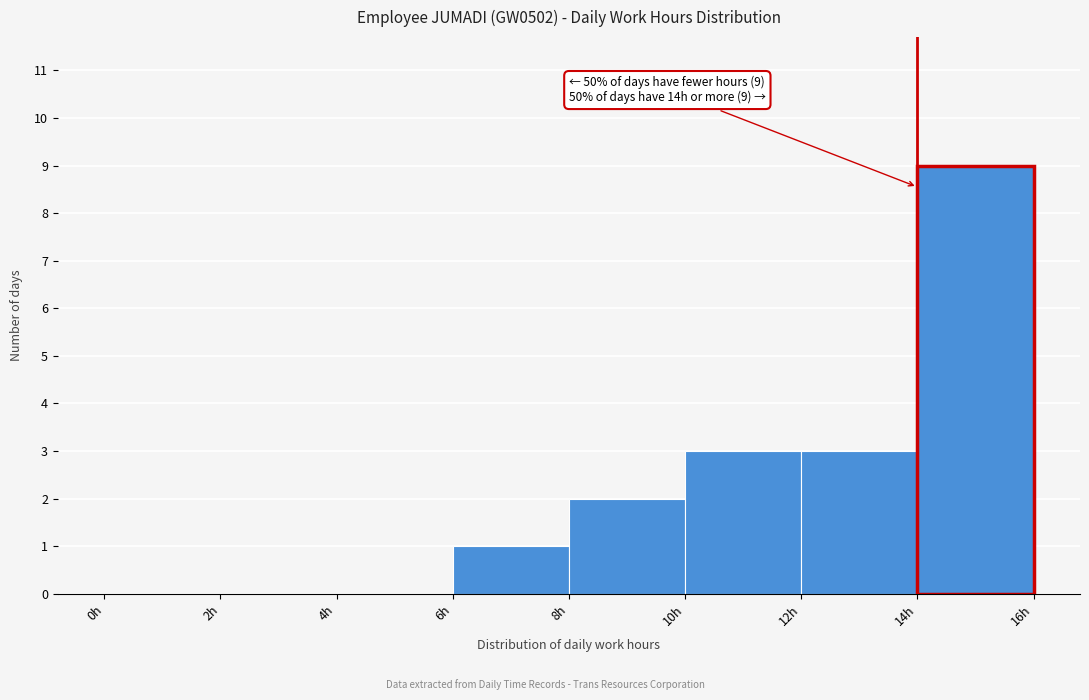

Which range on the x-axis has the tallest bar?

14 to 16